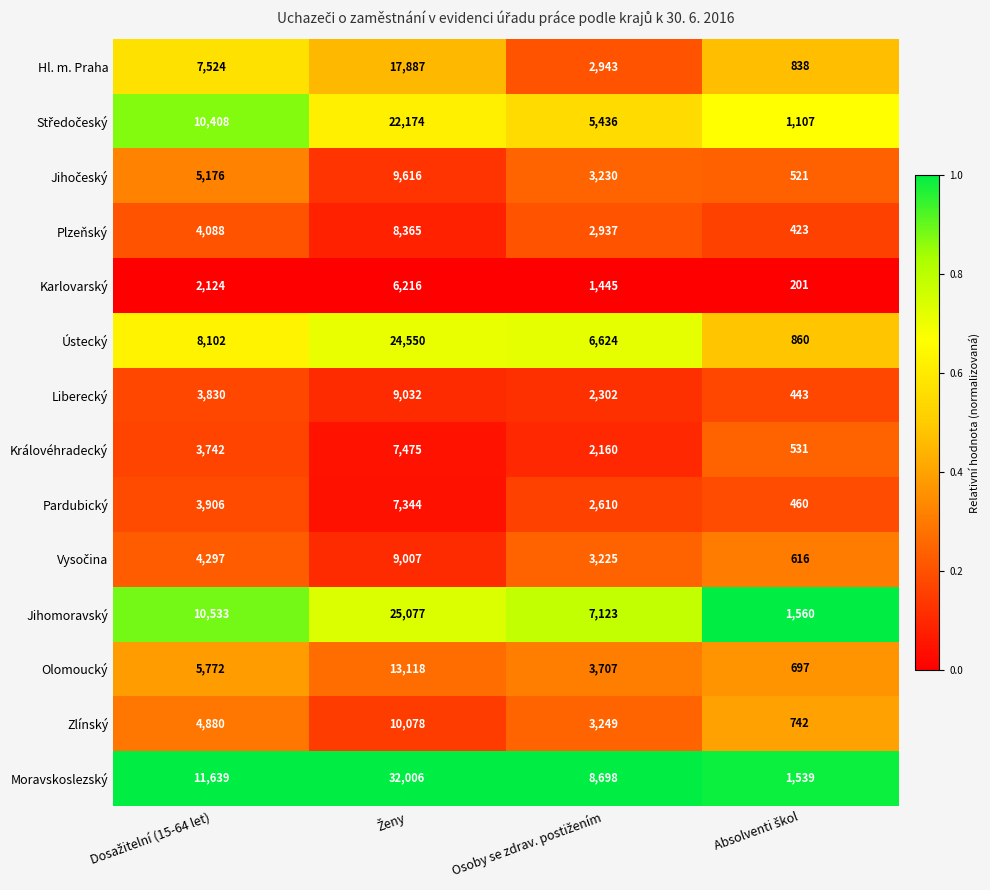

What is the difference between the maximum and minimum values in the Liberecký series?

8589